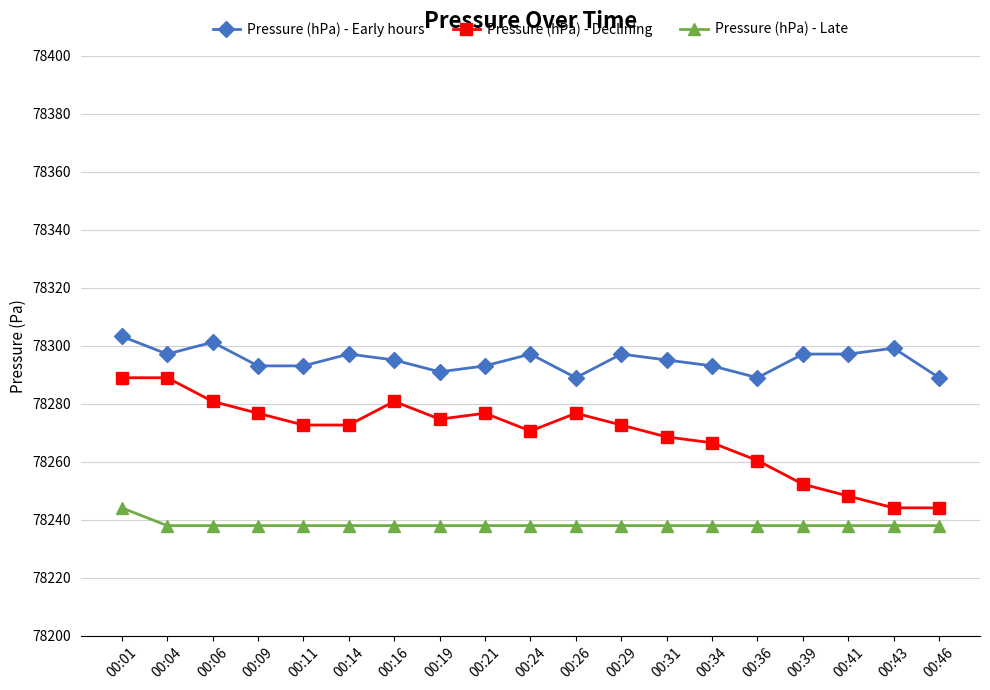

Is it true that Pressure (hPa) - Declining equals 78248.2 at 00:41?

True